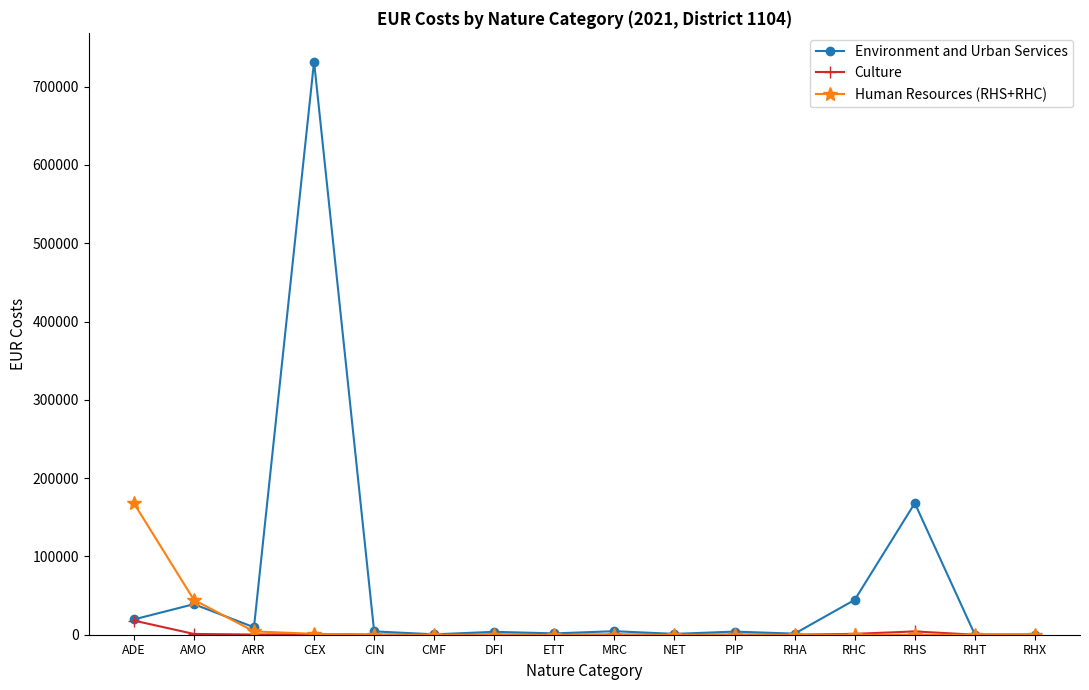

The Human Resources (RHS+RHC) series shows 0.0 at ETT. True or false?

True